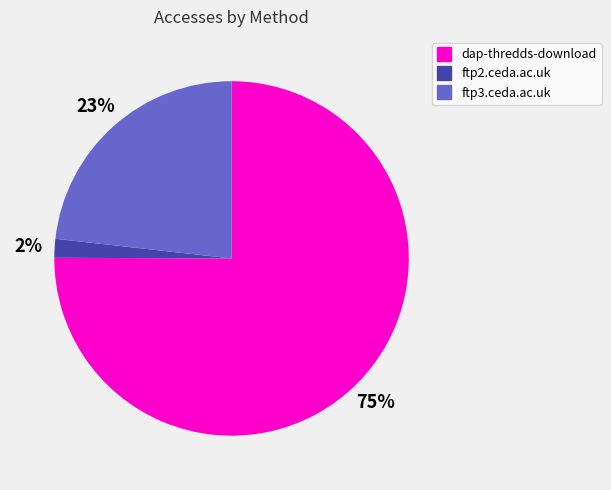

Do ftp2.ceda.ac.uk and ftp3.ceda.ac.uk together represent more than half of the pie?

No